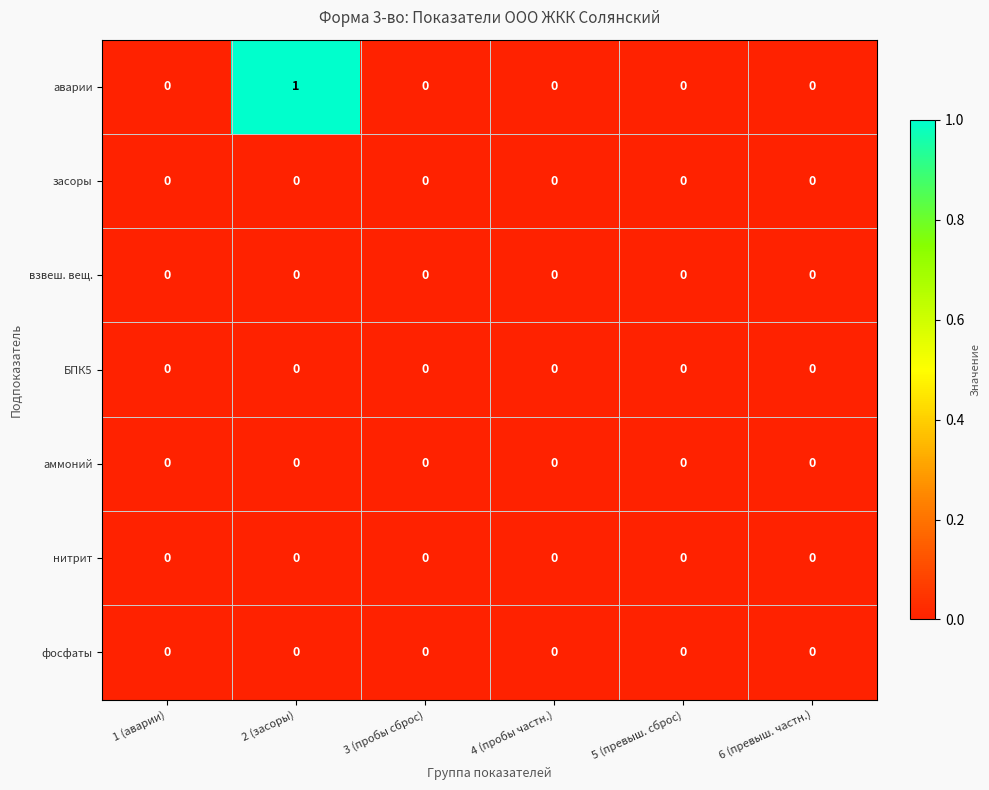

How many аварии values are between 0 and 1?

6